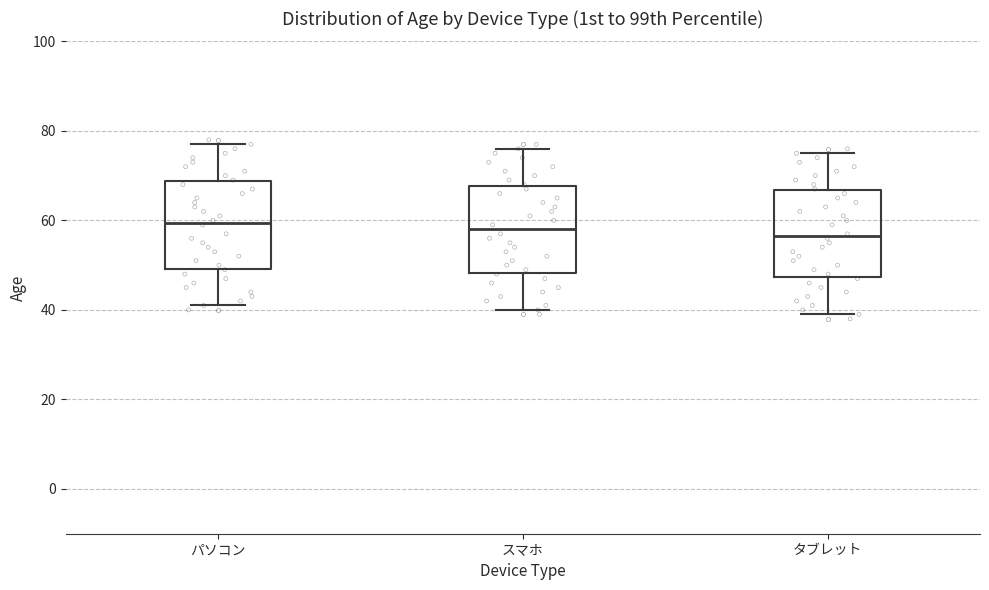

Reading left to right, transcribe this box plot: for each box, give where its median line is, the range the box spans, and where its two whiskers end, as read against the y-axis. The values are not printed on the chart, so give them approximately, as read against the axis.

パソコン: median 60, box 50 to 68, whiskers 42 to 78
スマホ: median 58, box 48 to 68, whiskers 40 to 76
タブレット: median 56, box 48 to 66, whiskers 40 to 76